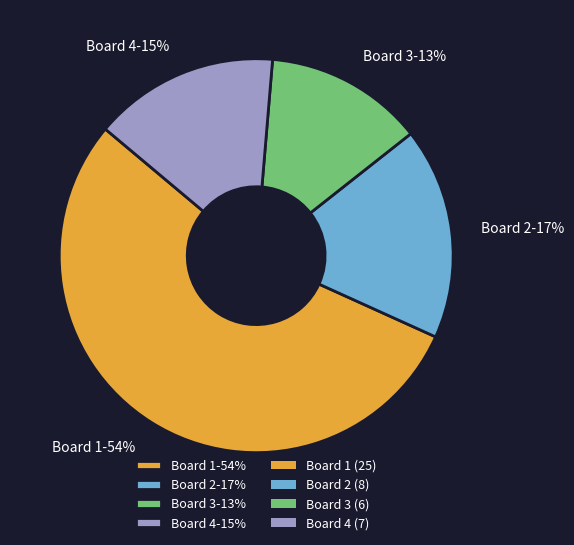

To the nearest percent, what is the average slice percentage?

25%